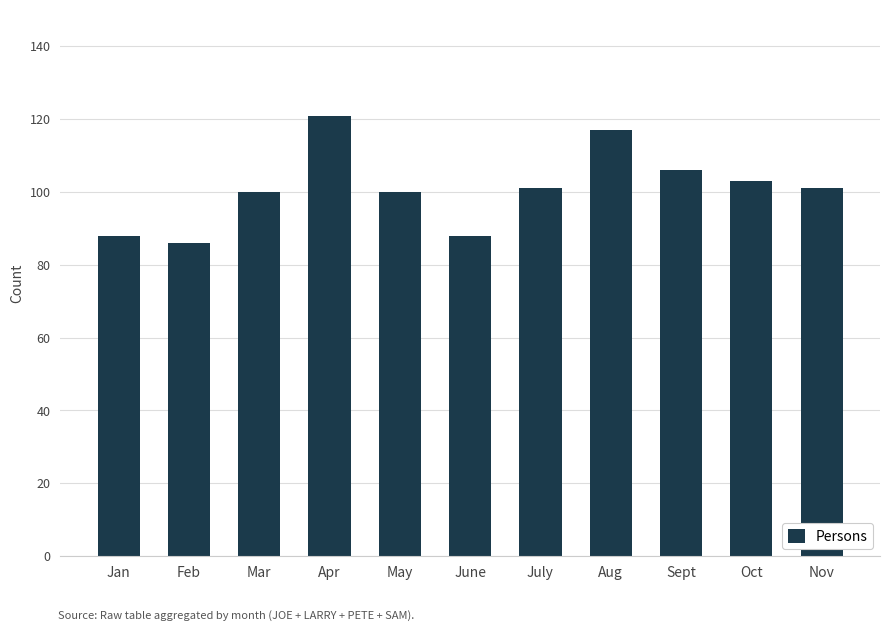

Between Apr and Aug, which is larger?

Apr